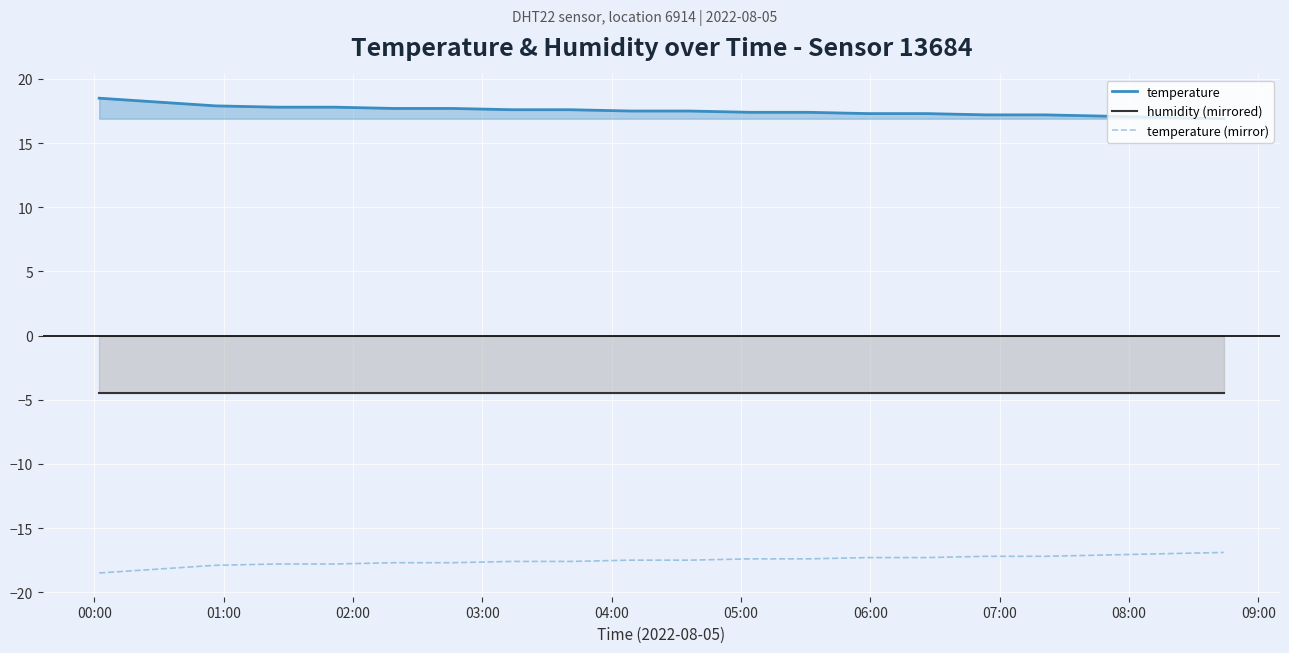

List the series in order of their peak value, lowest first.

temperature (mirror), humidity (mirrored), temperature